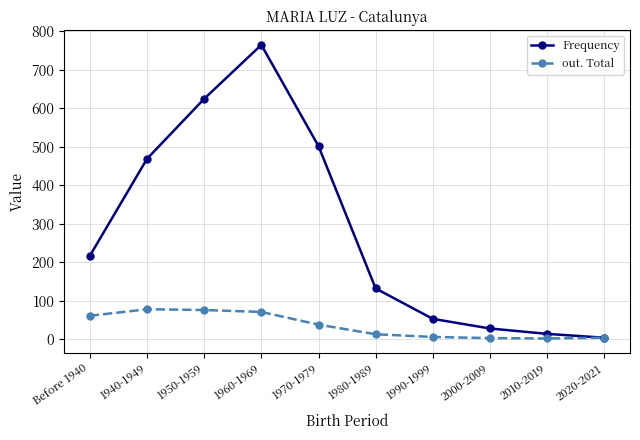

What is the greatest value displayed?

765